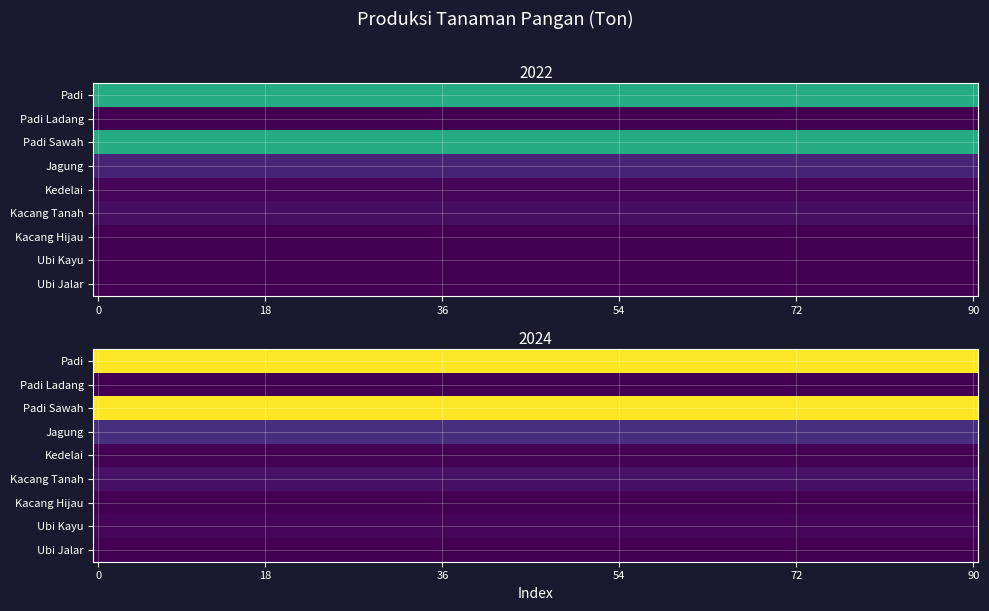

At 1, list the series in order from largest to smallest.

Padi, Padi Sawah, Jagung, Kacang Tanah, Ubi Kayu, Kedelai, Ubi Jalar, Kacang Hijau, Padi Ladang